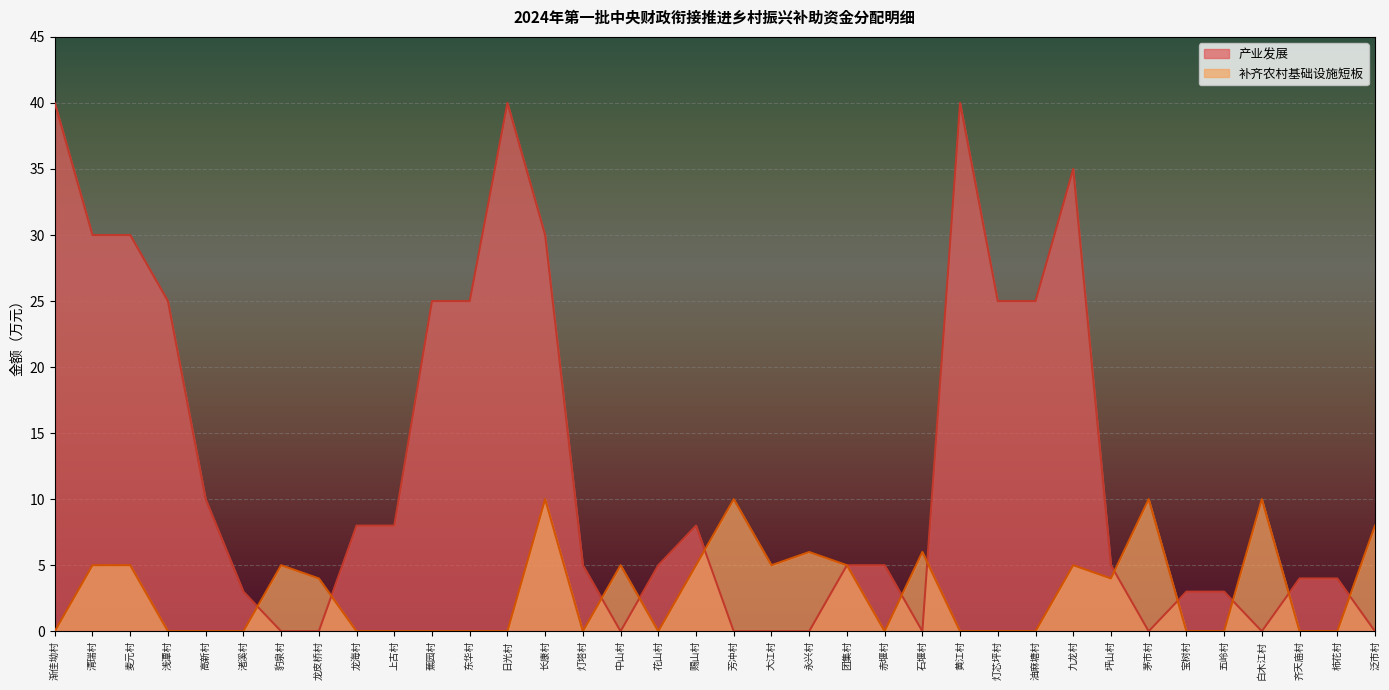

Between 日光村 and 渐佳坳村, which is larger?

日光村